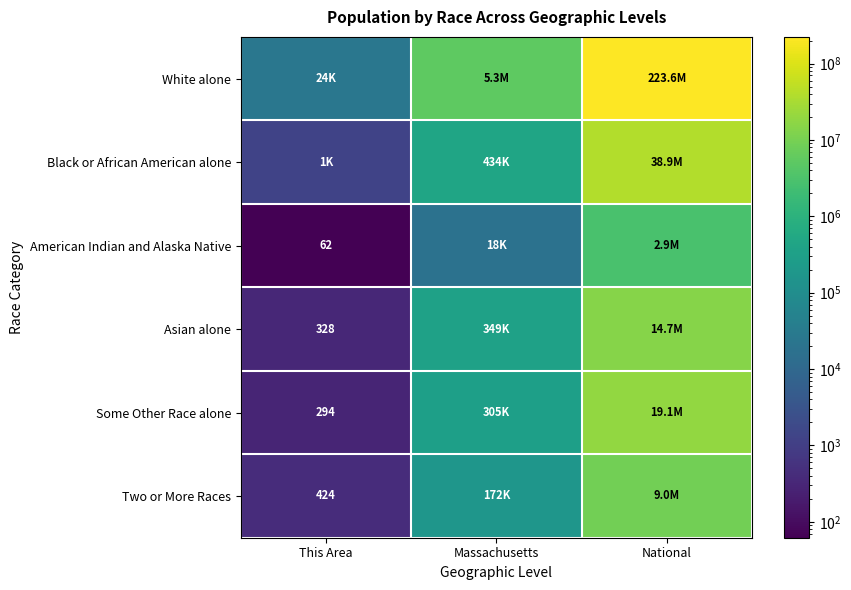

What is the difference between the highest and lowest values at National?

220621017